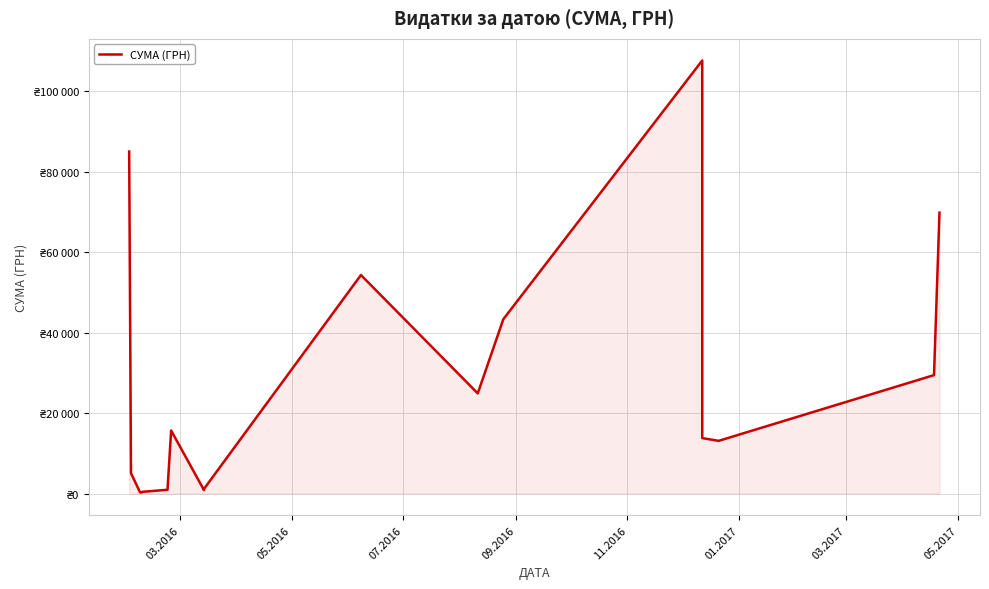

Reading right to left, list all the values displayed in this chart.

69829.0	29440.0	13100.0	13788.0	22122.9	107657.1	43325.5	24897.0	54324.4	1152.5	852.6	15664.3	937.8	417.0	300.0	271.4	5060.1	85026.0